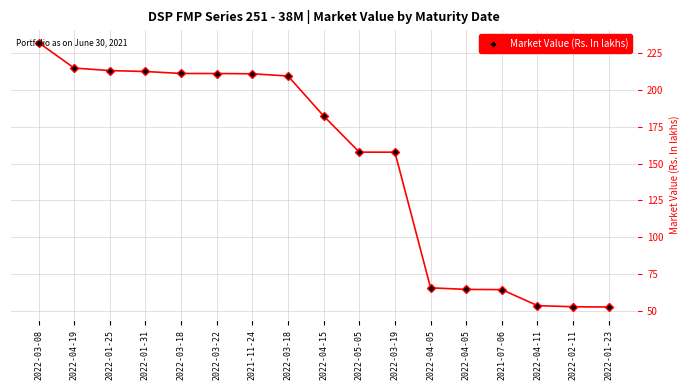

What is the ratio of the value at 2022-04-19 to the value at 2022-03-19?

1.4